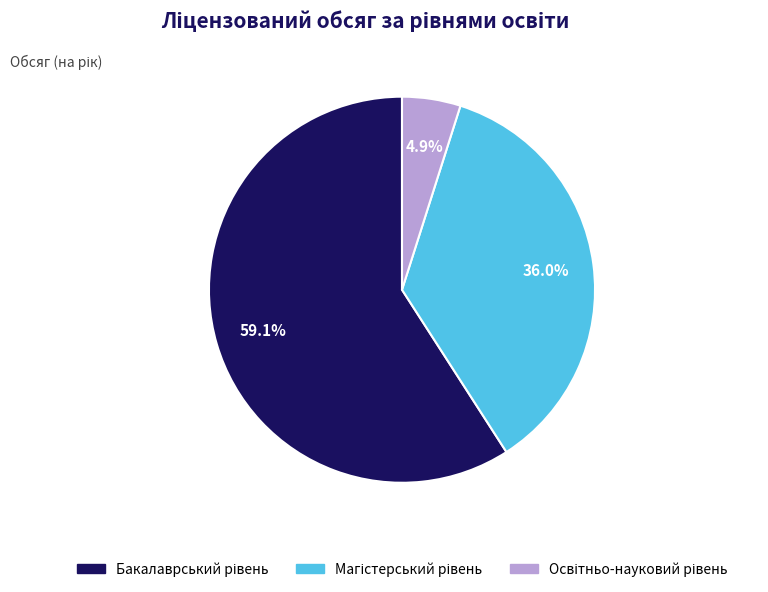

Does any single category account for the majority?

Yes